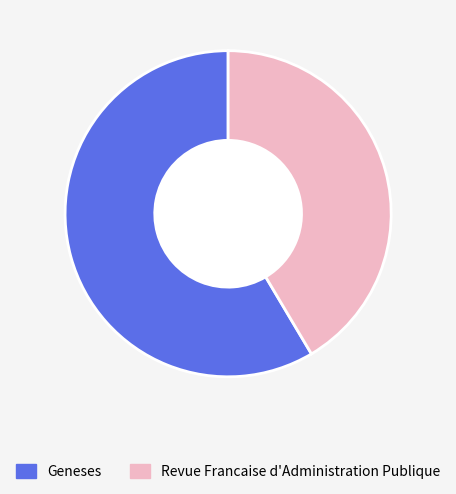

How many segments does this pie chart have?

2